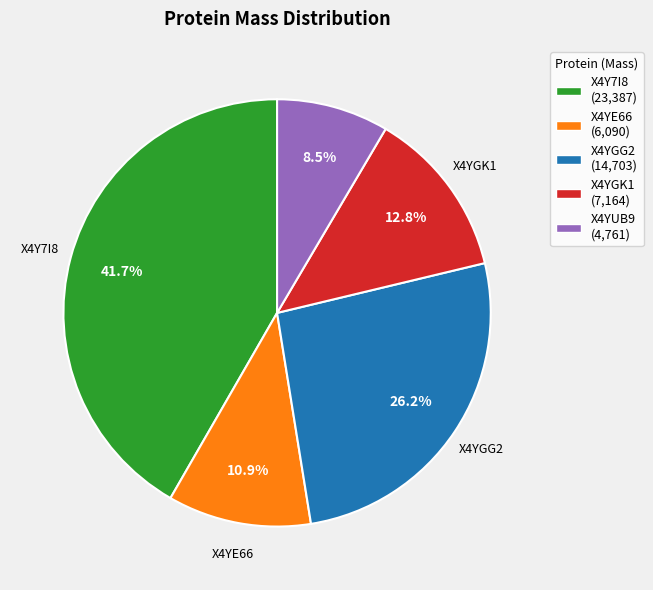

Is there any slice that represents more than half of the pie?

No